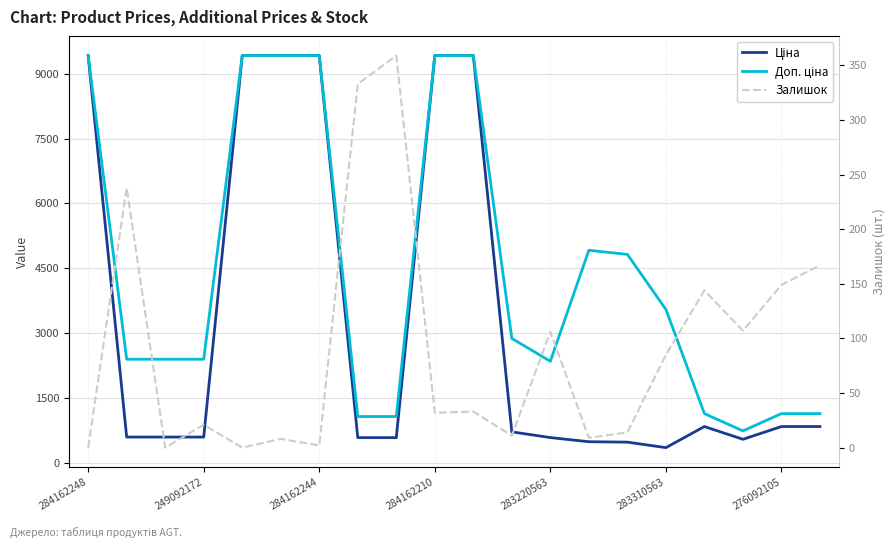

At 17, list the series in order from largest to smallest.

Доп. ціна, Ціна, Залишок